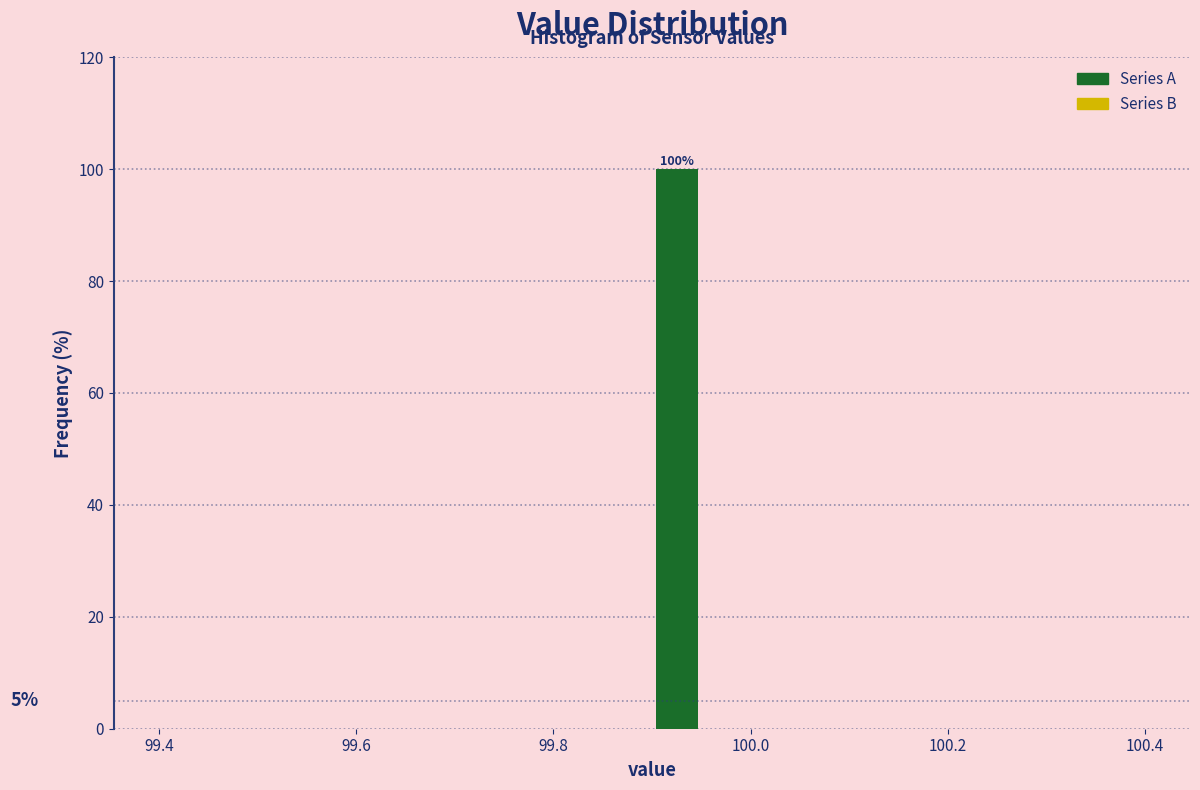

Read against the x-axis, roughly where is the centre of the tallest bar?

99.92